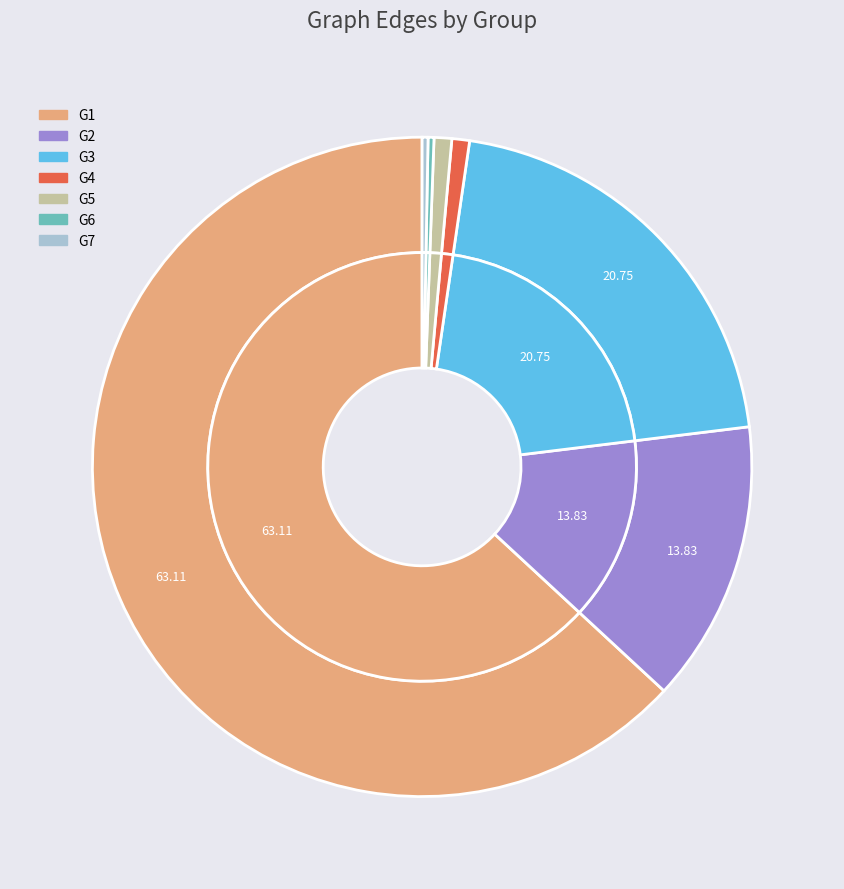

To the nearest percent, what is the difference between the G7 and G5 slice percentages?

1%